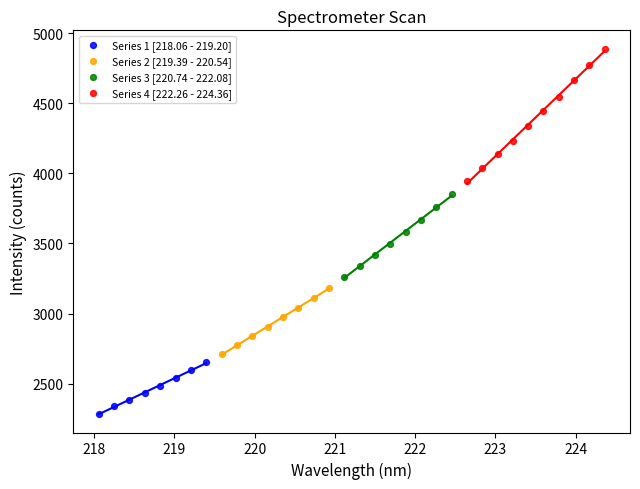

Which series reaches the maximum Y coordinate?

Series 4 [222.26 - 224.36]